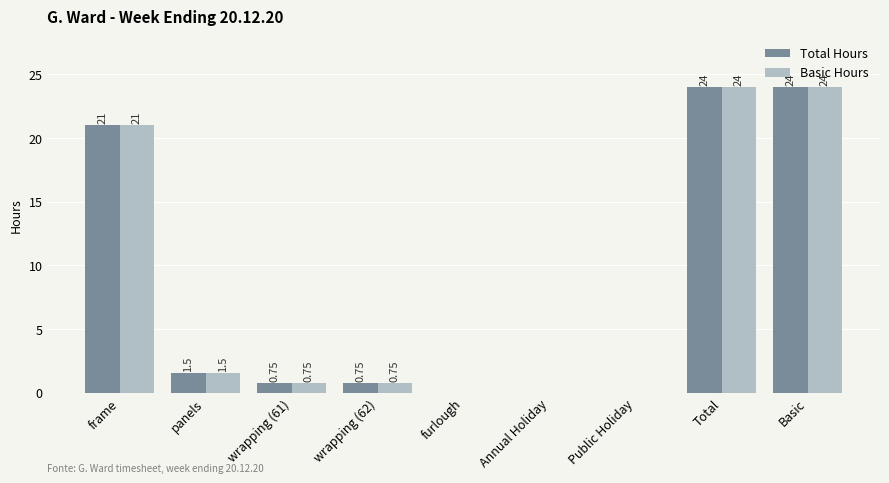

Is the value of Basic Hours at wrapping (61) greater than the value of Total Hours at Public Holiday?

Yes